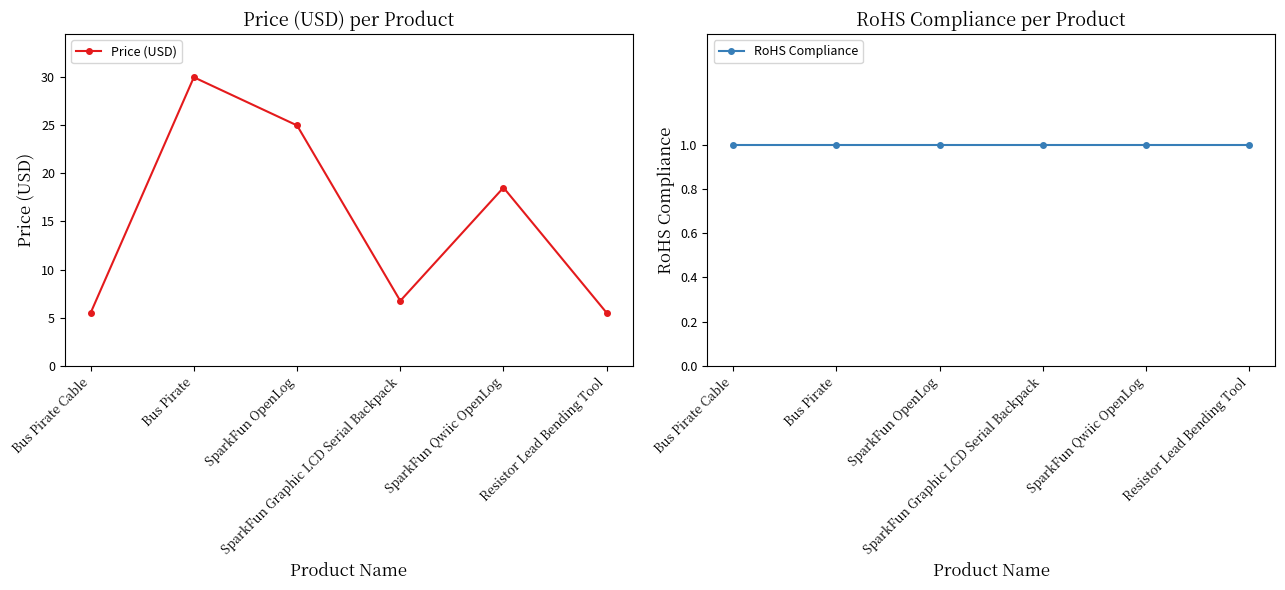

The value of RoHS Compliance at Resistor Lead Bending Tool is 0.5. True or false?

False